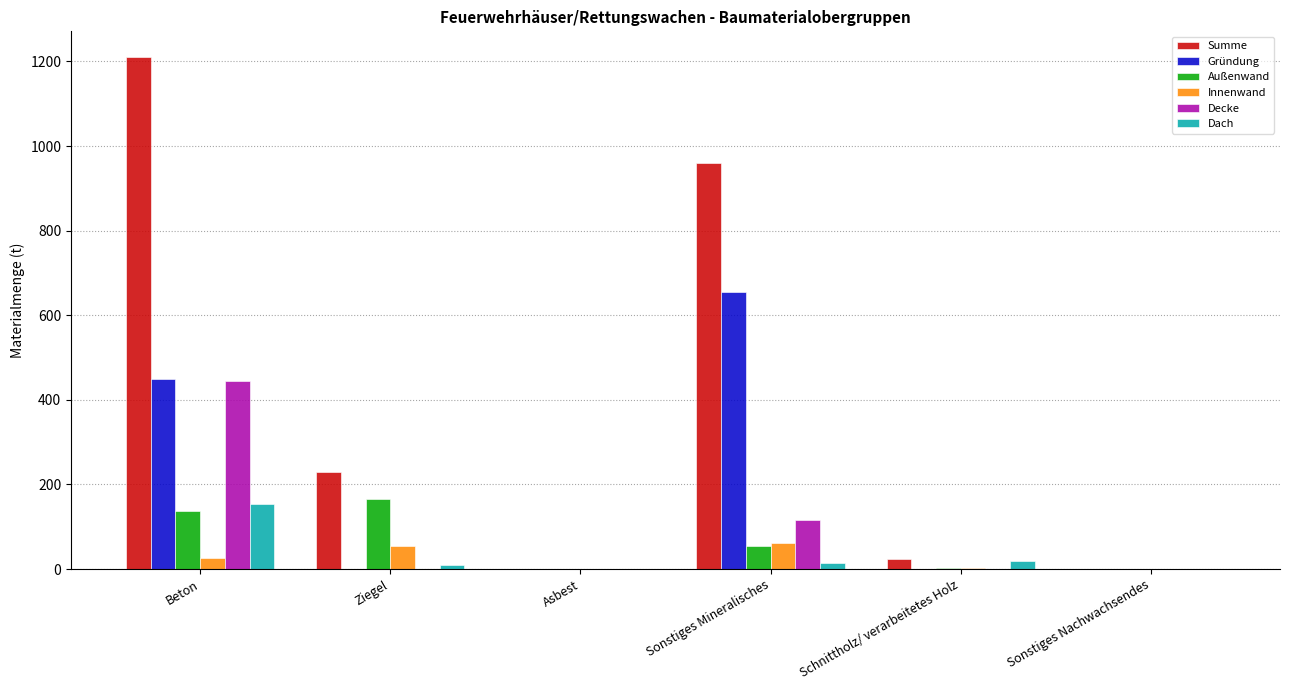

At which label does Dach reach its peak?

Beton